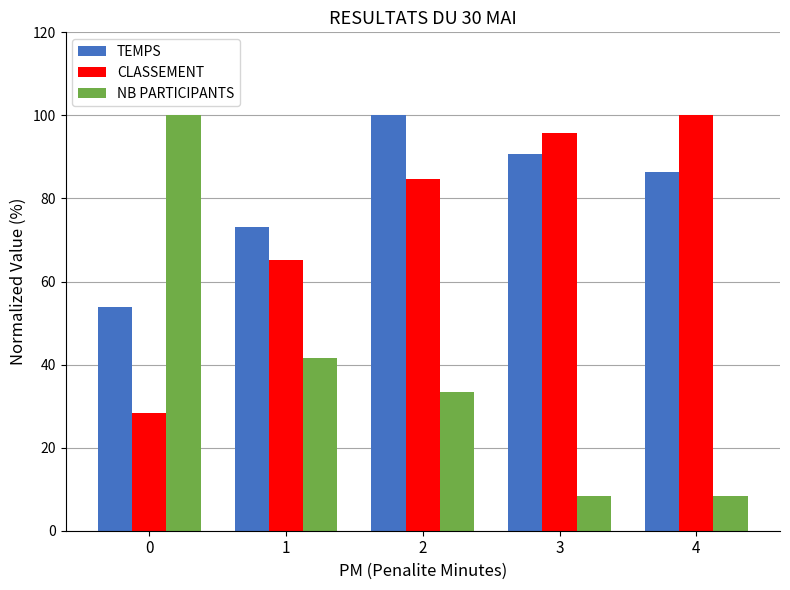

Count the number of data series in this chart.

3